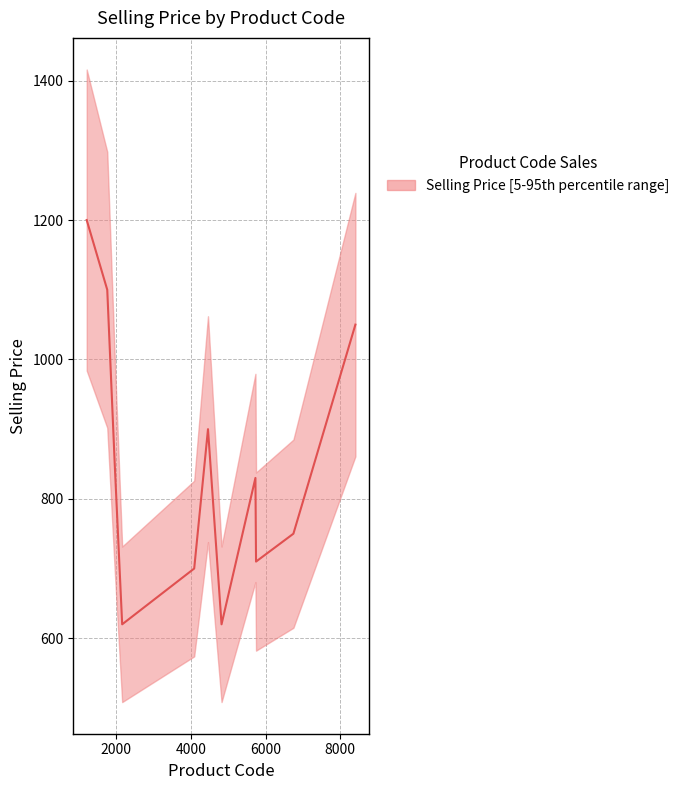

Is it true that the value at 6000 is 901?

False